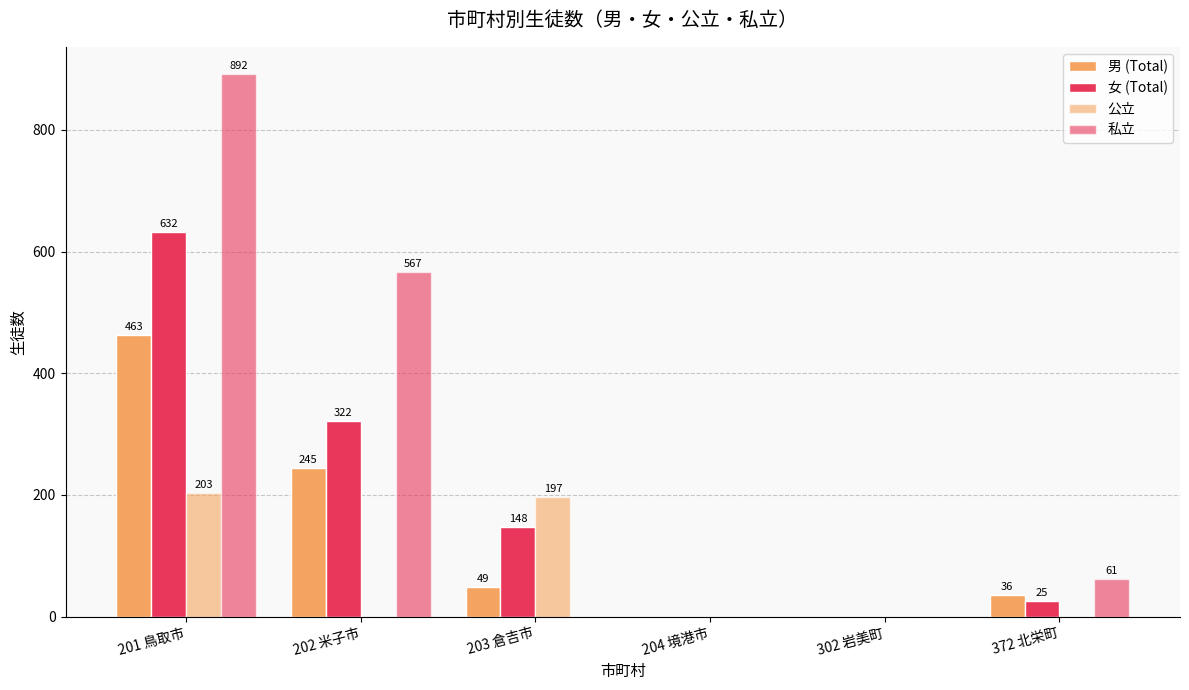

What is the maximum value for 男 (Total)?

463